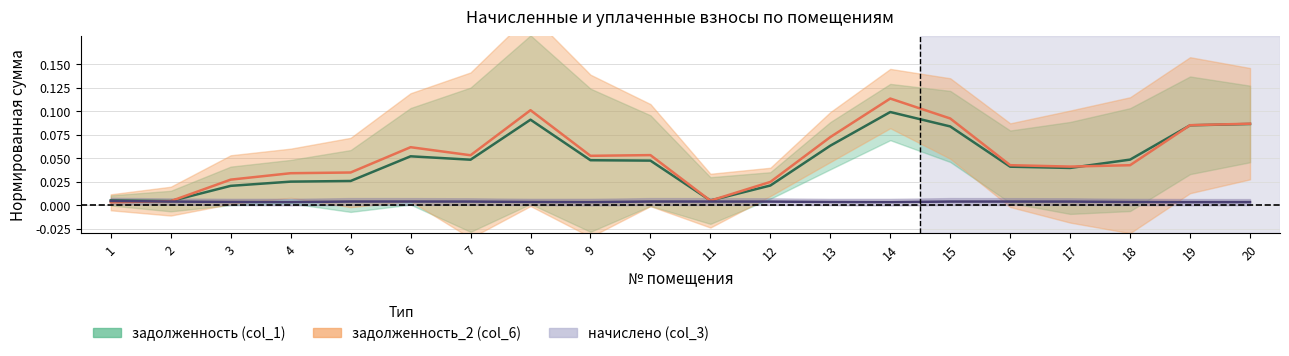

At which category is the sum across all series the highest?

14